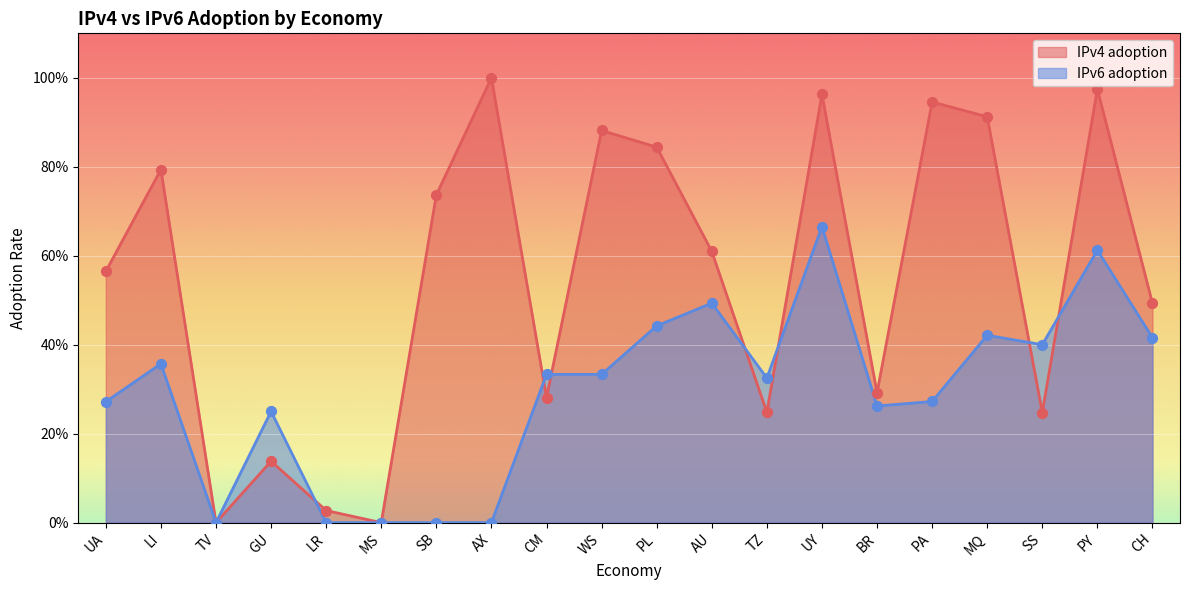

At how many categories does at least one series exceed 0?

18